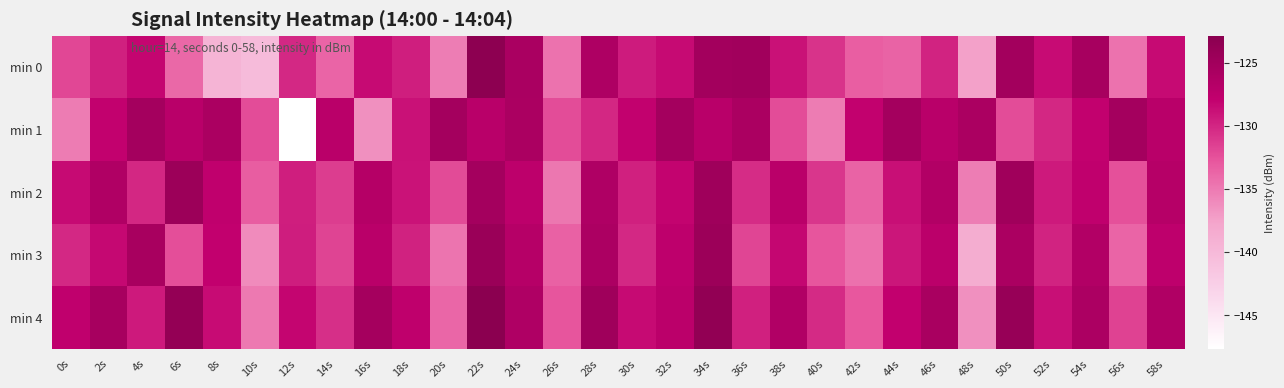

Reading left to right, what are all the values shown in this chart?

min 0: 0s=-131.9	2s=-129.7	4s=-128.2	6s=-133.9	8s=-139.5	10s=-140.2	12s=-130.2	14s=-133.6	16s=-128.4	18s=-129.6	20s=-135.3	22s=-123.1	24s=-125.8	26s=-134.5	28s=-126.1	30s=-129.4	32s=-128.4	34s=-125.2	36s=-124.9	38s=-128.8	40s=-130.8	42s=-133.3	44s=-133.6	46s=-129.9	48s=-137.4	50s=-125.1	52s=-128.6	54s=-125.4	56s=-134.5	58s=-128.4
min 1: 0s=-135.1	2s=-128.0	4s=-125.3	6s=-127.1	8s=-125.8	10s=-132.2	12s=-147.6	14s=-127.2	16s=-136.4	18s=-128.9	20s=-125.3	22s=-127.1	24s=-125.8	26s=-132.2	28s=-130.1	30s=-128.0	32s=-125.3	34s=-127.1	36s=-125.8	38s=-132.2	40s=-135.1	42s=-128.0	44s=-125.3	46s=-127.1	48s=-125.8	50s=-132.2	52s=-130.1	54s=-128.0	56s=-125.3	58s=-127.1
min 2: 0s=-128.5	2s=-126.3	4s=-130.1	6s=-124.5	8s=-127.8	10s=-133.2	12s=-129.6	14s=-131.4	16s=-126.7	18s=-128.9	20s=-132.1	22s=-125.3	24s=-127.5	26s=-134.8	28s=-126.2	30s=-129.7	32s=-128.1	34s=-124.8	36s=-130.4	38s=-127.2	40s=-131.0	42s=-133.6	44s=-128.7	46s=-126.5	48s=-135.2	50s=-124.9	52s=-129.3	54s=-127.8	56s=-132.4	58s=-126.8
min 3: 0s=-130.2	2s=-128.4	4s=-125.6	6s=-132.3	8s=-127.9	10s=-136.1	12s=-129.5	14s=-131.7	16s=-127.2	18s=-129.8	20s=-134.6	22s=-124.3	24s=-126.8	26s=-133.5	28s=-125.9	30s=-130.2	32s=-127.6	34s=-124.5	36s=-131.8	38s=-128.3	40s=-132.7	42s=-134.4	44s=-129.1	46s=-127.3	48s=-138.6	50s=-125.8	52s=-129.9	54s=-126.5	56s=-133.7	58s=-127.6
min 4: 0s=-127.8	2s=-125.5	4s=-129.3	6s=-123.8	8s=-128.6	10s=-134.9	12s=-128.2	14s=-130.6	16s=-125.4	18s=-127.7	20s=-133.8	22s=-122.9	24s=-126.2	26s=-132.7	28s=-124.8	30s=-128.5	32s=-127.3	34s=-123.6	36s=-129.7	38s=-126.4	40s=-130.3	42s=-132.8	44s=-127.9	46s=-125.7	48s=-136.4	50s=-124.1	52s=-128.7	54s=-125.9	56s=-131.6	58s=-126.3